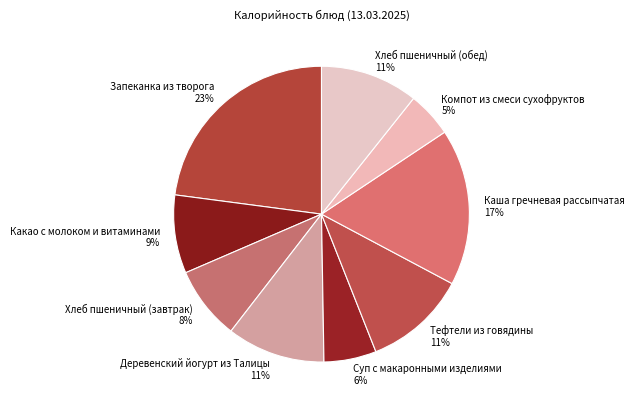

Combined, do Хлеб пшеничный (обед) and Хлеб пшеничный (завтрак) account for over 50%?

No